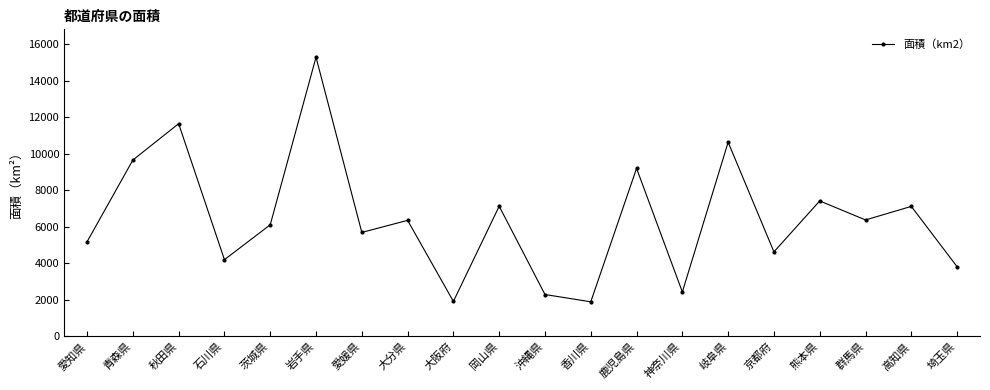

The chart shows a value of 15278.9 at 岩手県. True or false?

True